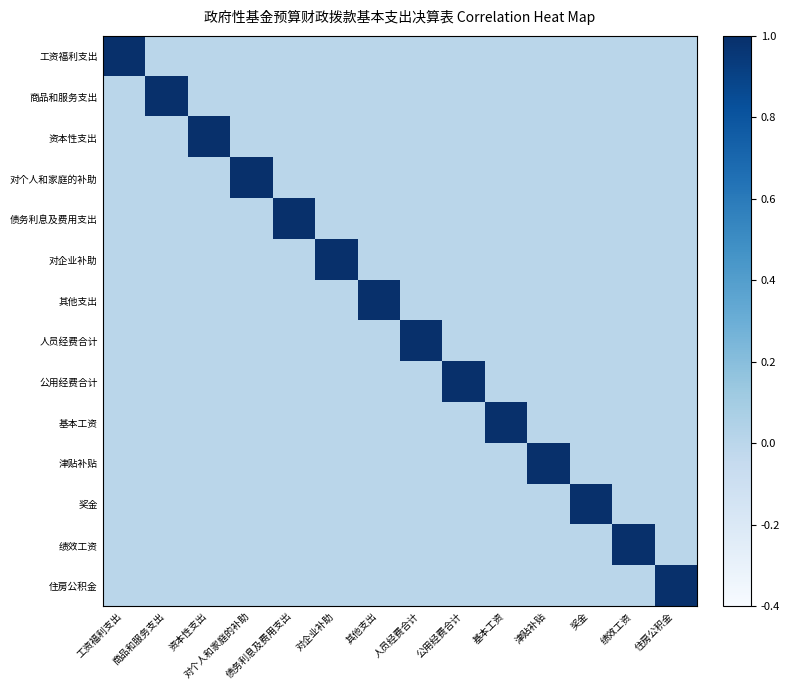

What is the greatest value displayed?

1